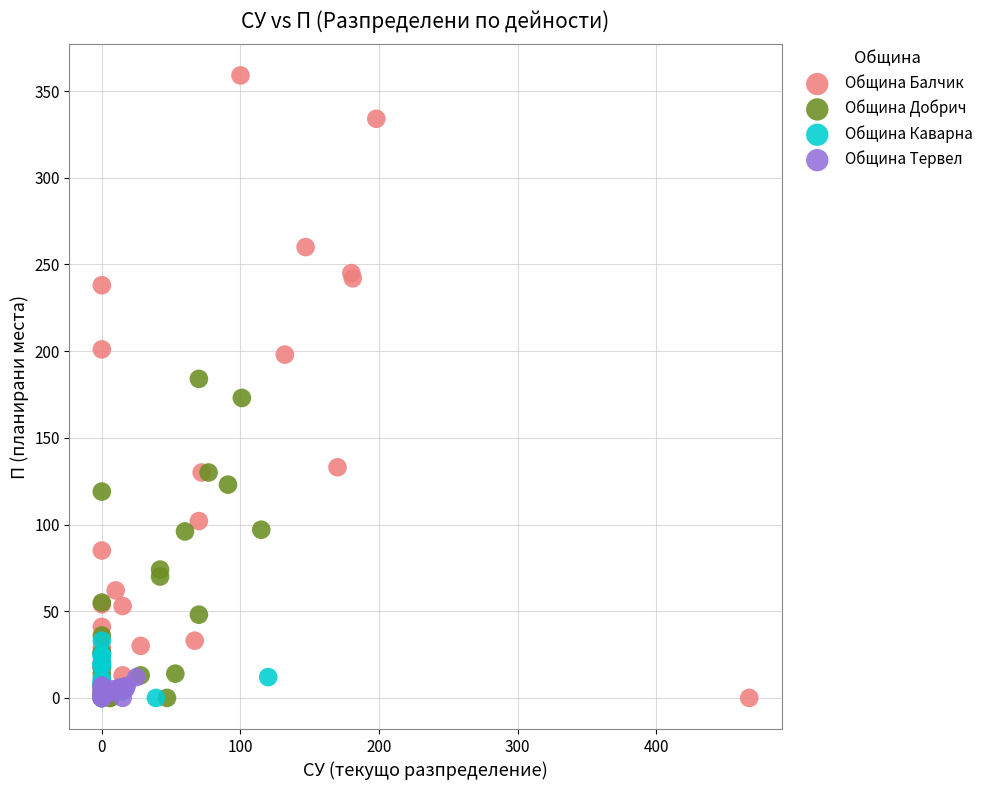

Which series reaches the maximum Y coordinate?

Община Балчик